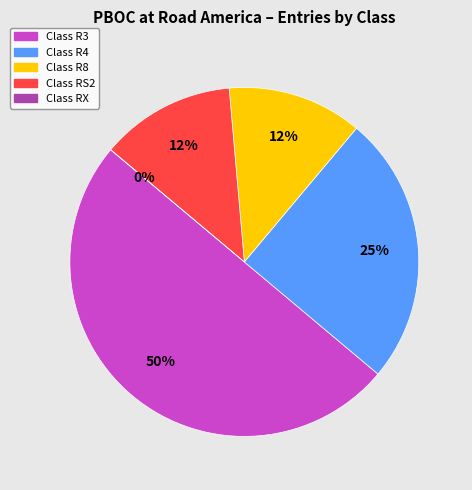

How many slices are in this pie chart?

5